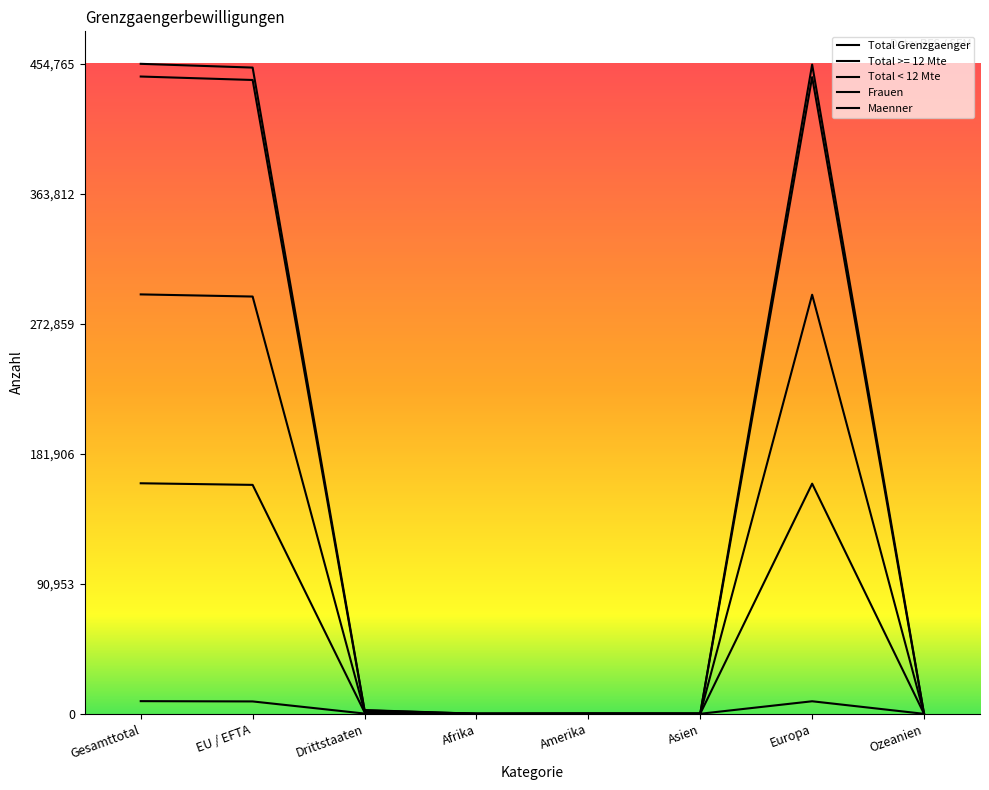

How many interior local peaks does the Total >= 12 Mte series have?

2